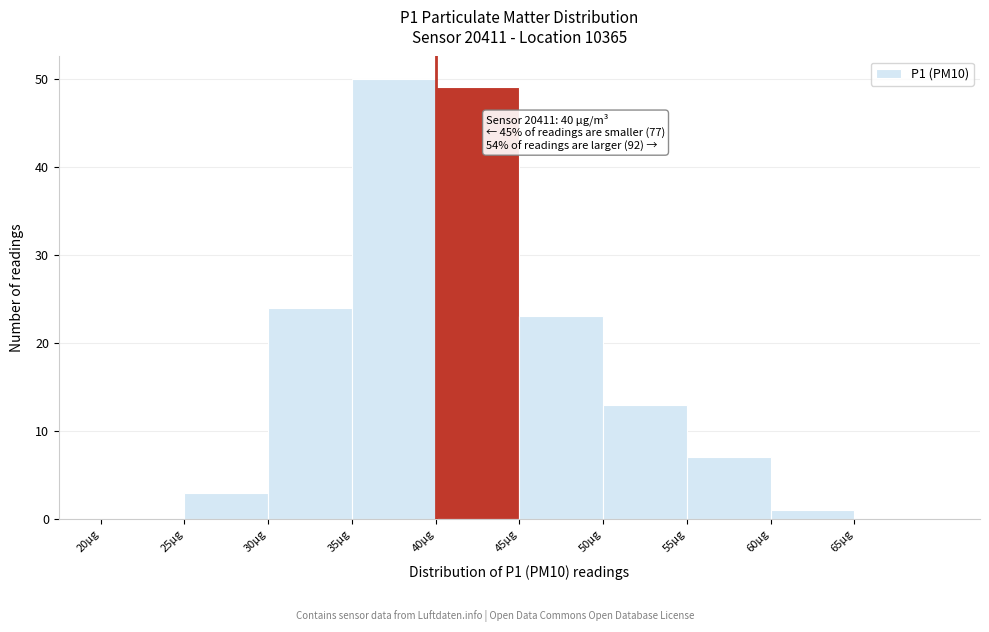

Over which range of the x-axis is the bar tallest?

35 to 40